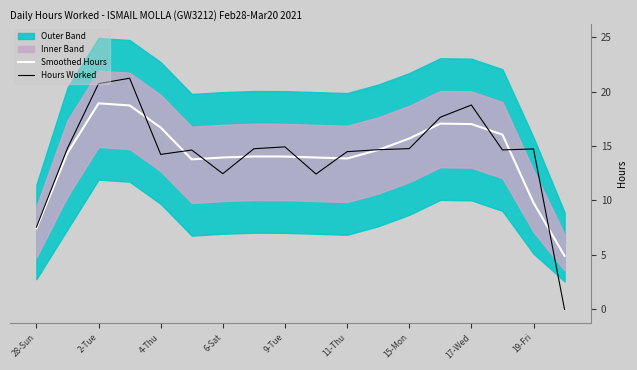

Is it true that Hours Worked equals 4.8 at 17-Wed?

False